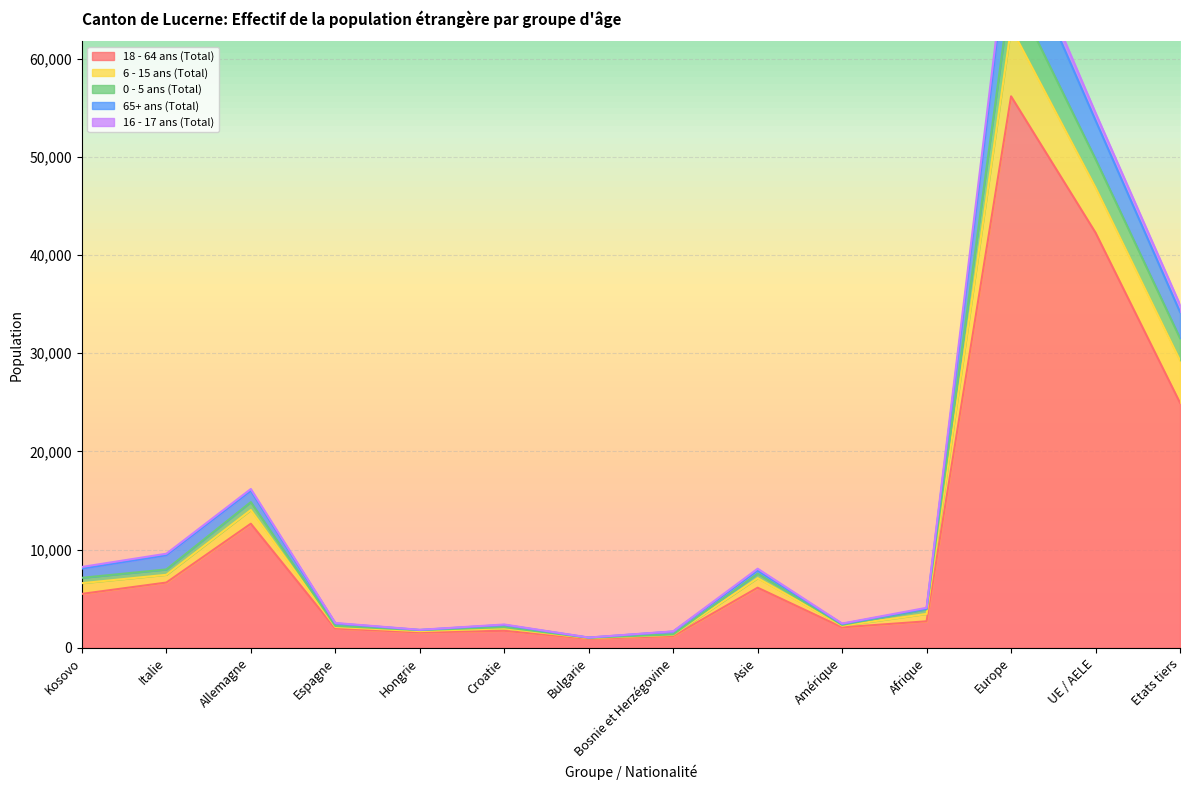

In 65+ ans (Total), how many points are lower than both neighbors (excluding endpoints)?

3